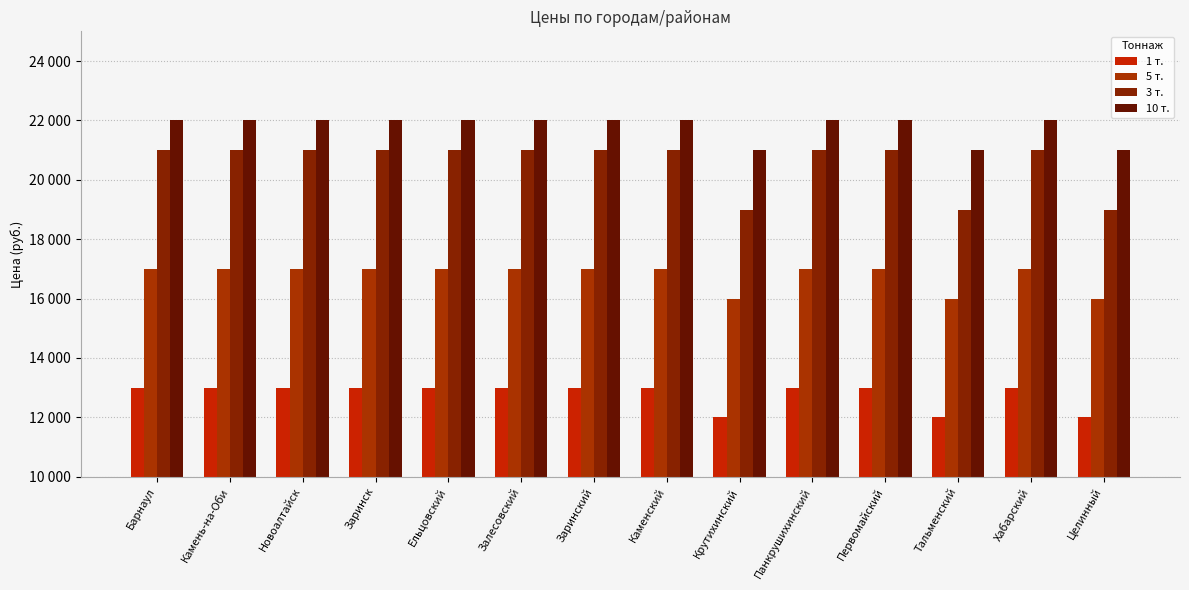

The 3 т. series shows 21000 at Ельцовский. True or false?

True